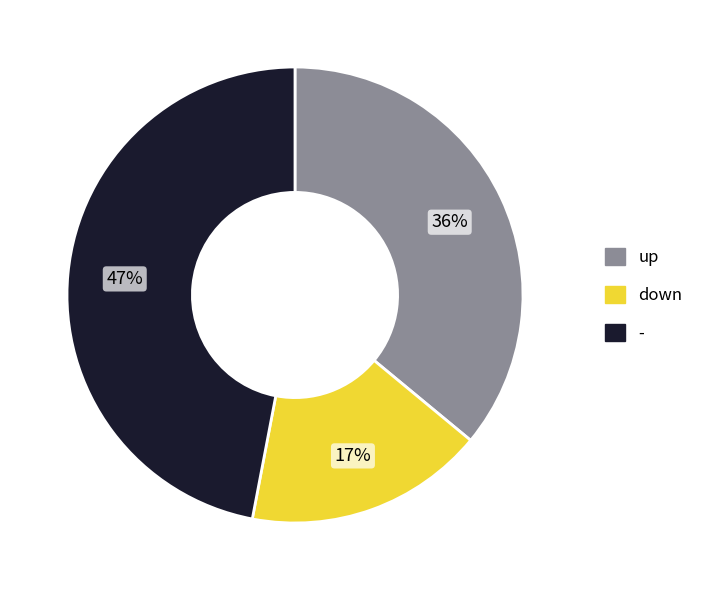

To the nearest percent, what is the combined percentage of up and down?

53%